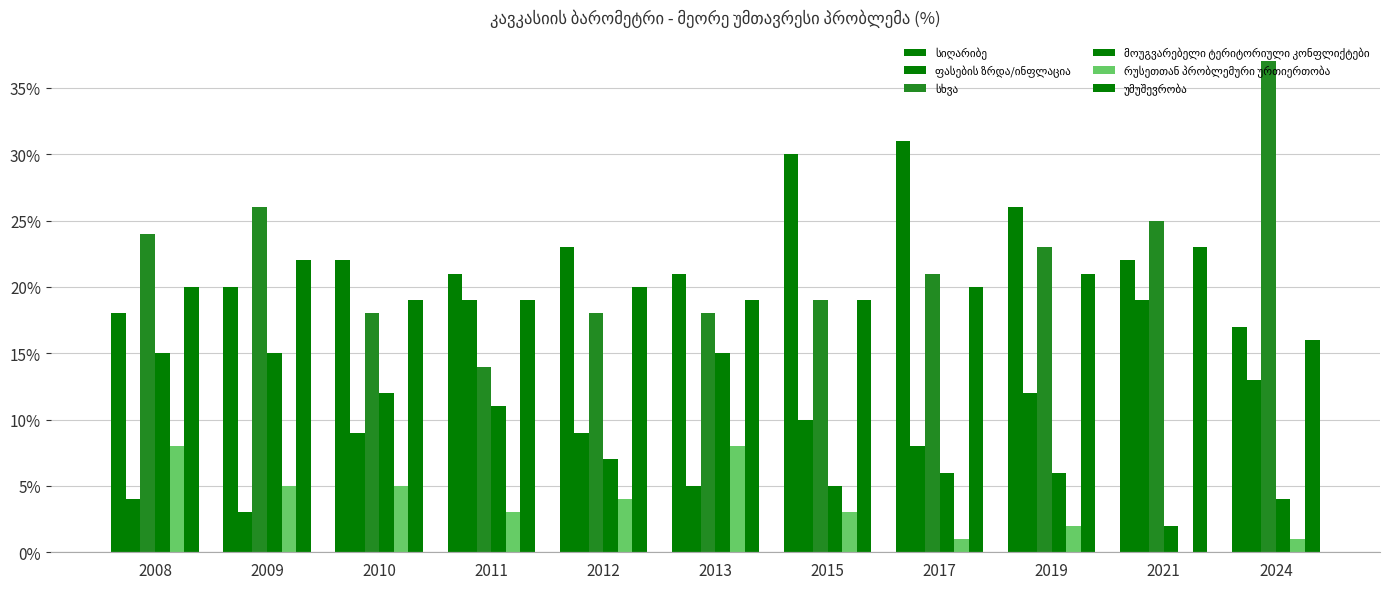

At how many categories does at least one series exceed 34?

1